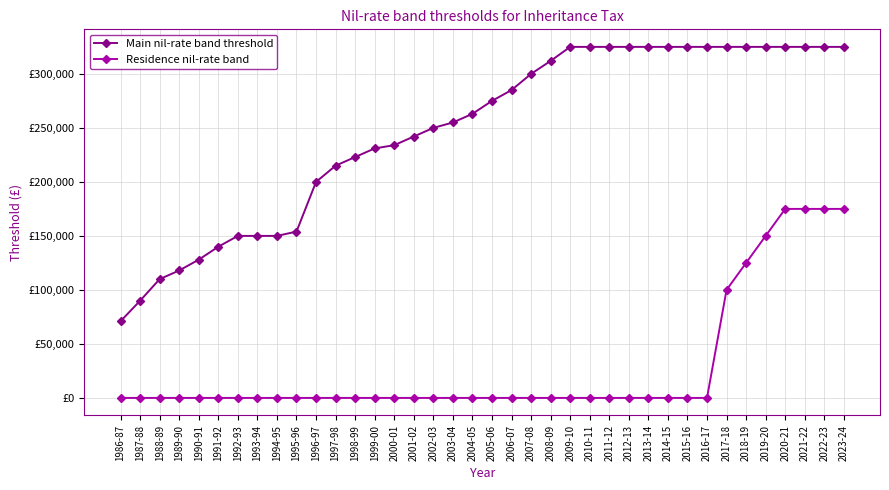

What are all the series names shown in the legend?

Main nil-rate band threshold, Residence nil-rate band